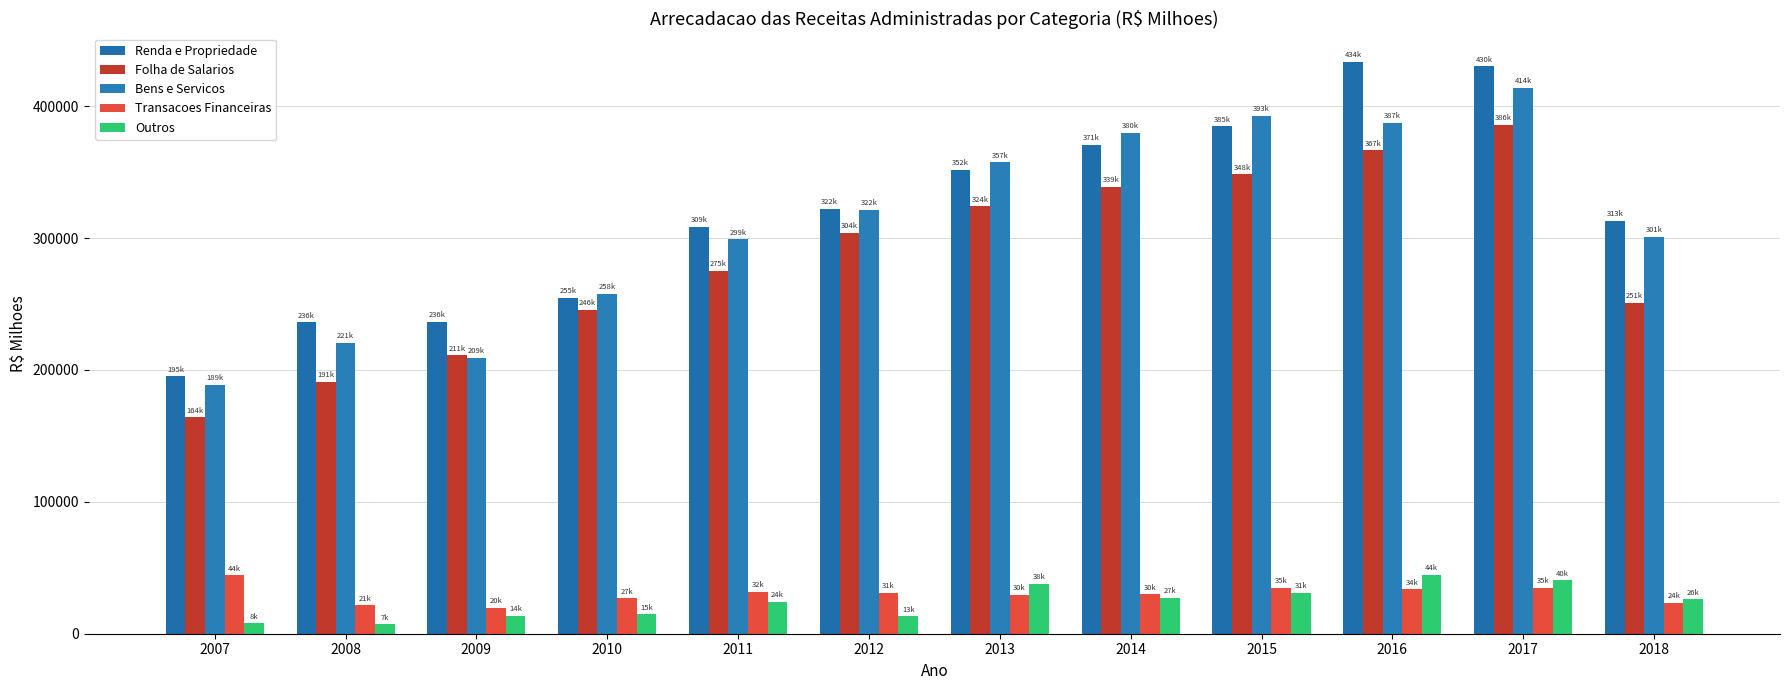

True or false: Folha de Salarios has a value of 638402.1 at 2017.

False